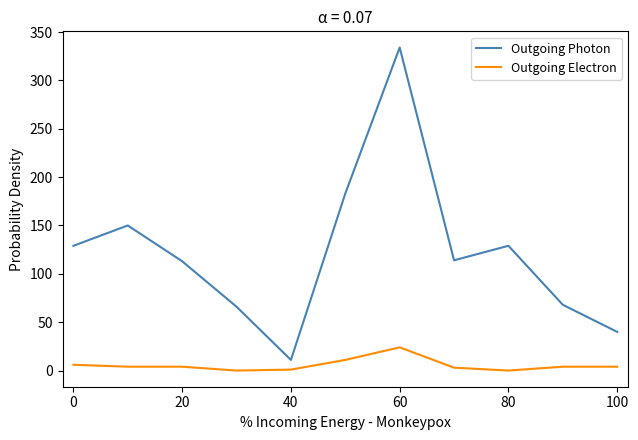

Which series has the widest spread of values?

Outgoing Photon